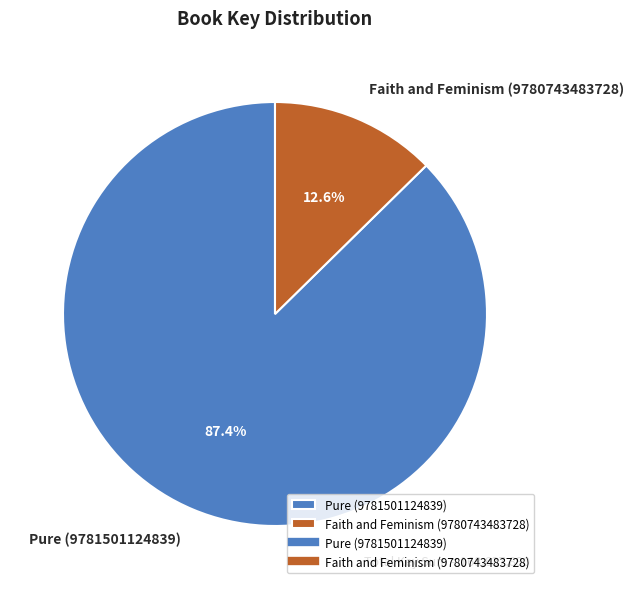

To the nearest percent, what percentage of the pie is Pure (9781501124839)?

87%